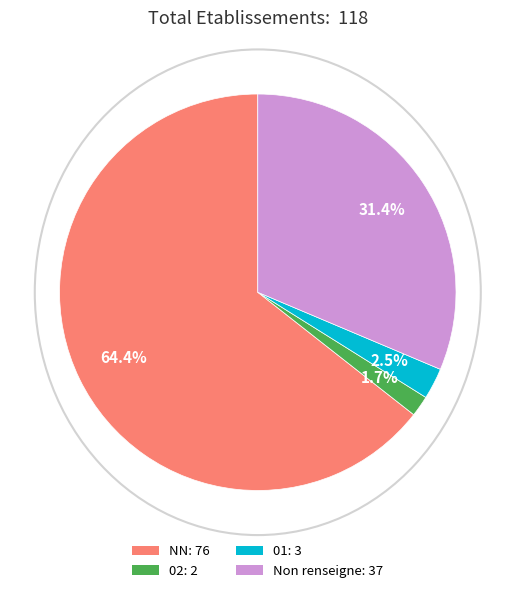

Does any single category account for the majority?

Yes